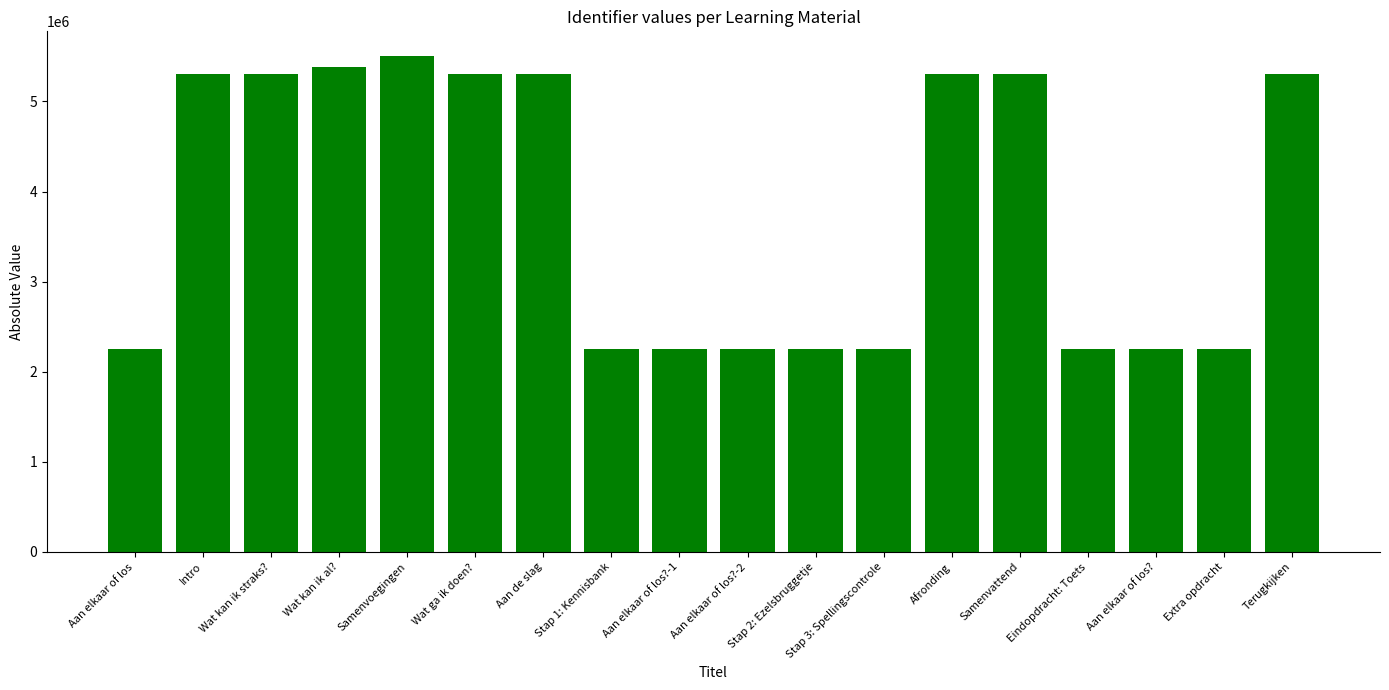

Which label corresponds to the largest value in the chart?

Samenvoegingen